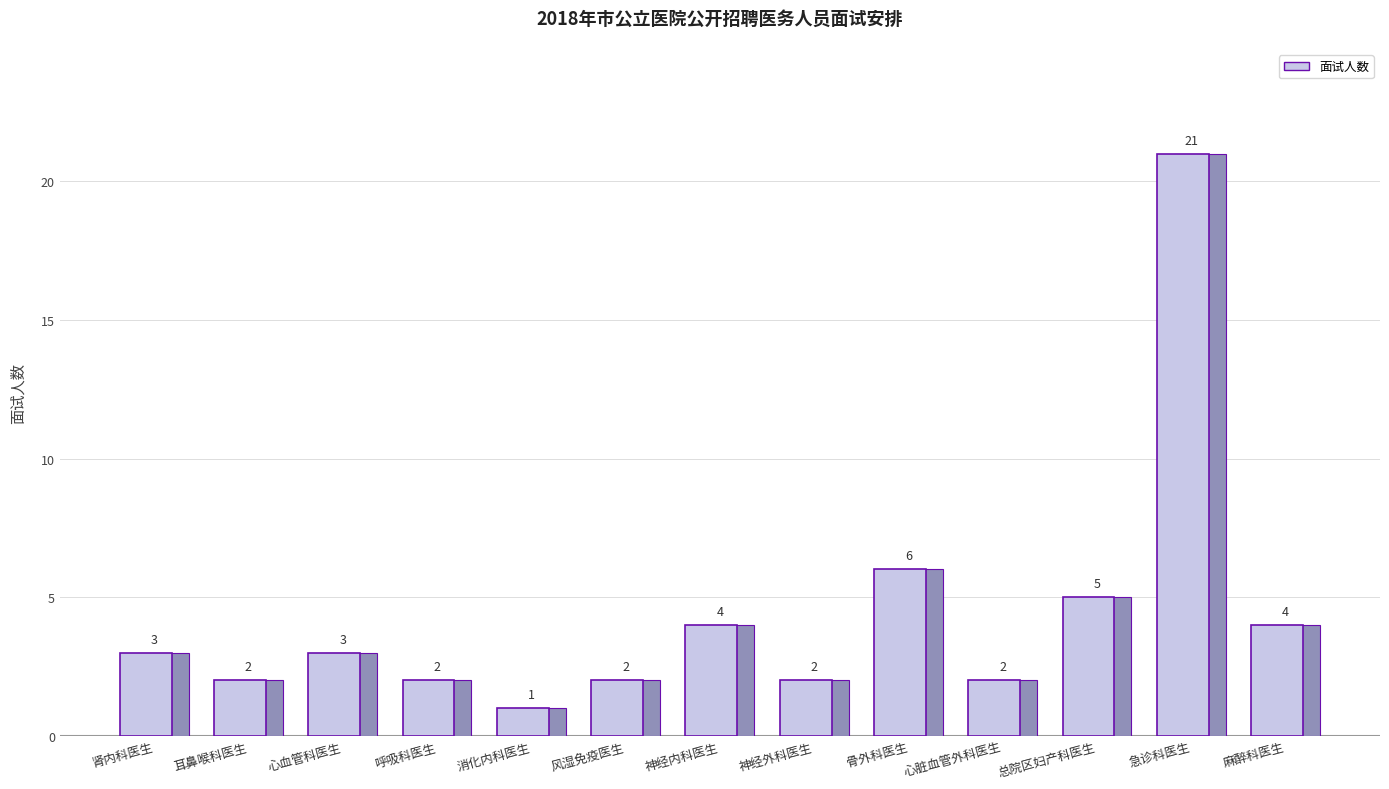

What position from the left is 心血管科医生?

3